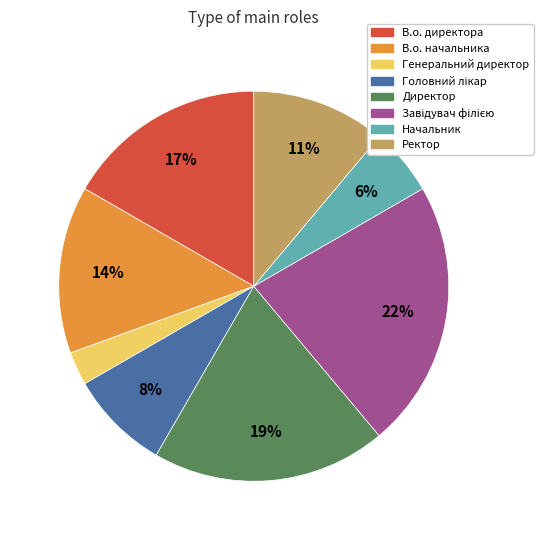

Is there any slice that represents more than half of the pie?

No